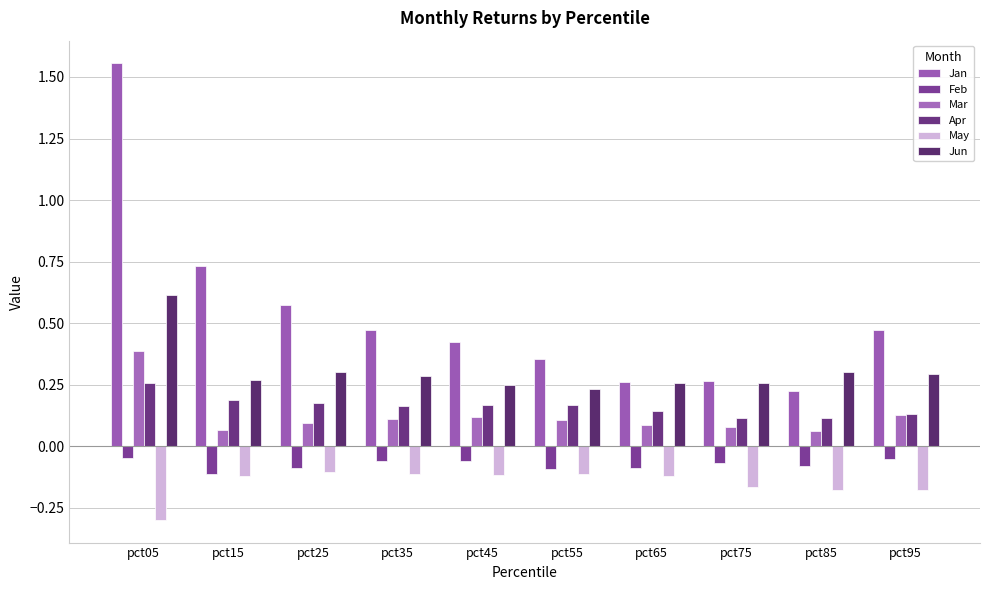

Reading left to right, what are all the values shown in this chart?

Jan: pct05=1.6	pct15=0.7	pct25=0.6	pct35=0.5	pct45=0.4	pct55=0.4	pct65=0.3	pct75=0.3	pct85=0.2	pct95=0.5
Feb: pct05=-0.0	pct15=-0.1	pct25=-0.1	pct35=-0.1	pct45=-0.1	pct55=-0.1	pct65=-0.1	pct75=-0.1	pct85=-0.1	pct95=-0.1
Mar: pct05=0.4	pct15=0.1	pct25=0.1	pct35=0.1	pct45=0.1	pct55=0.1	pct65=0.1	pct75=0.1	pct85=0.1	pct95=0.1
Apr: pct05=0.3	pct15=0.2	pct25=0.2	pct35=0.2	pct45=0.2	pct55=0.2	pct65=0.1	pct75=0.1	pct85=0.1	pct95=0.1
May: pct05=-0.3	pct15=-0.1	pct25=-0.1	pct35=-0.1	pct45=-0.1	pct55=-0.1	pct65=-0.1	pct75=-0.2	pct85=-0.2	pct95=-0.2
Jun: pct05=0.6	pct15=0.3	pct25=0.3	pct35=0.3	pct45=0.2	pct55=0.2	pct65=0.3	pct75=0.3	pct85=0.3	pct95=0.3